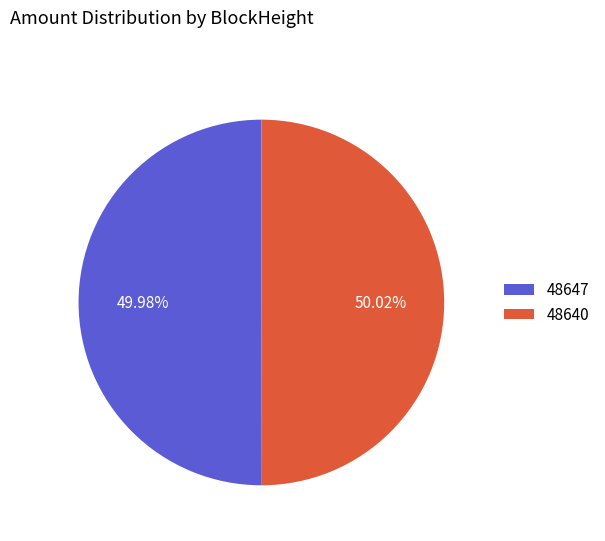

To the nearest percent, what percentage of the pie is 48640?

50%